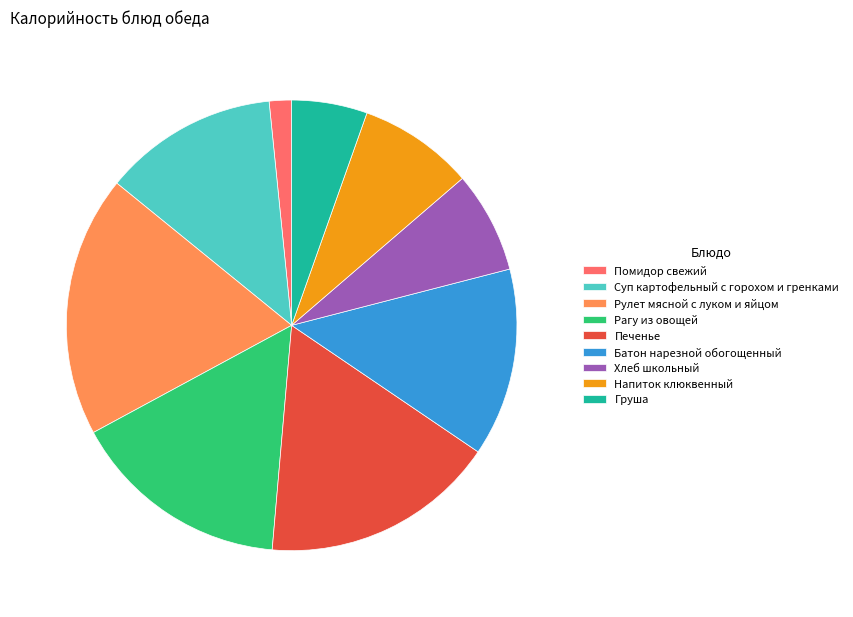

The Рагу из овощей slice represents 16% of the pie. True or false?

True